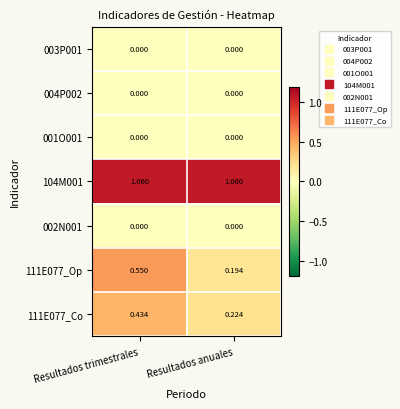

Rank the categories by 111E077_Op value from lowest to highest.

Resultados anuales, Resultados trimestrales